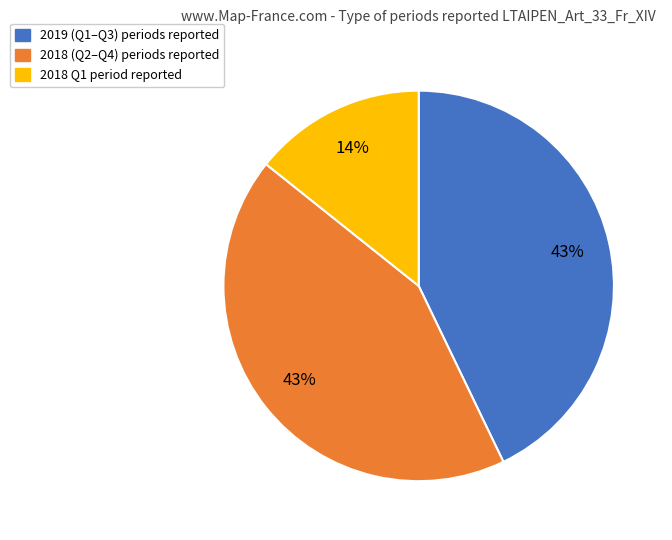

Is there any slice that represents more than half of the pie?

No